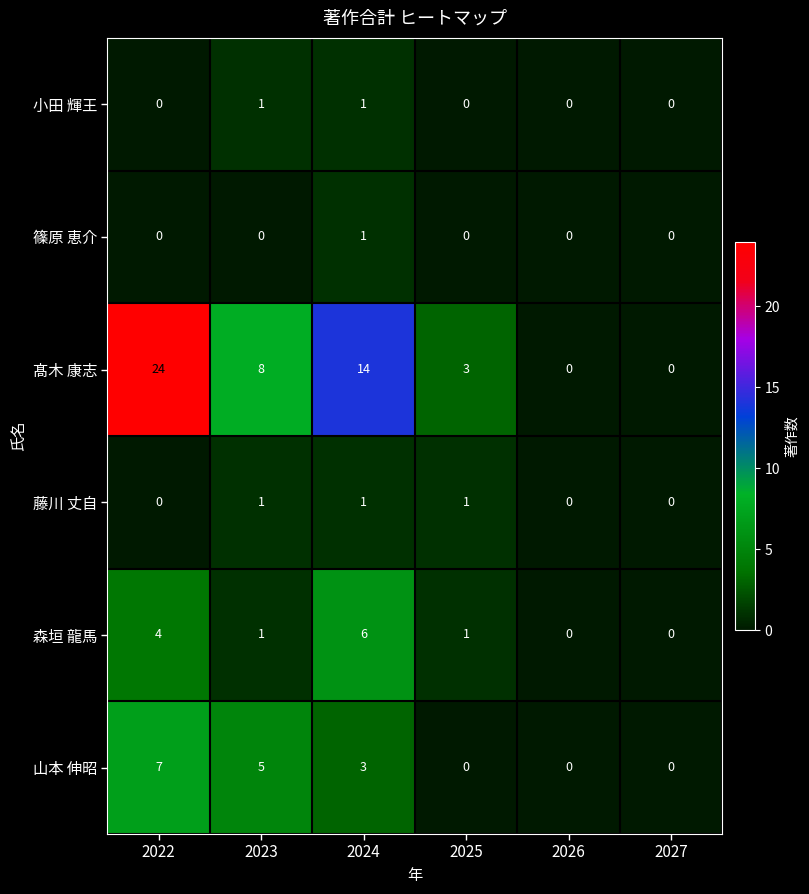

The 小田 輝王 series shows 0 at 2026. True or false?

True